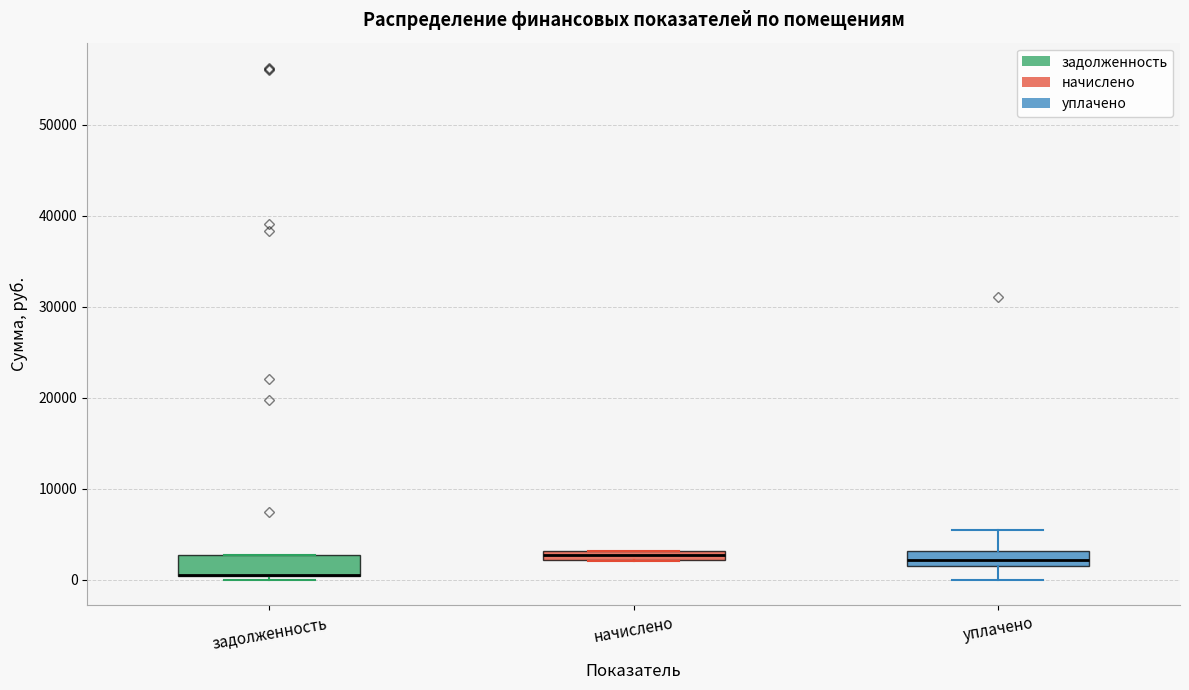

Where is the lower edge of the box for начислено on the y-axis? The values are not printed on the chart, so give them approximately, as read against the axis.

2000